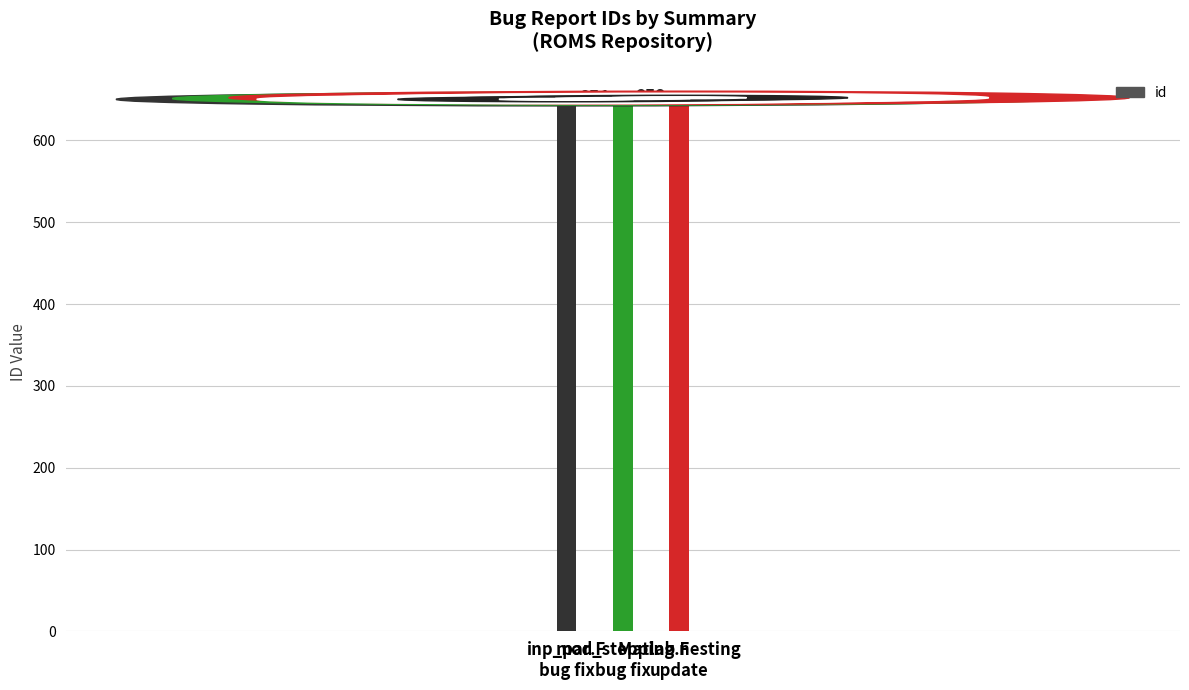

Is it true that the value at inp_par.F
bug fix is 650?

True